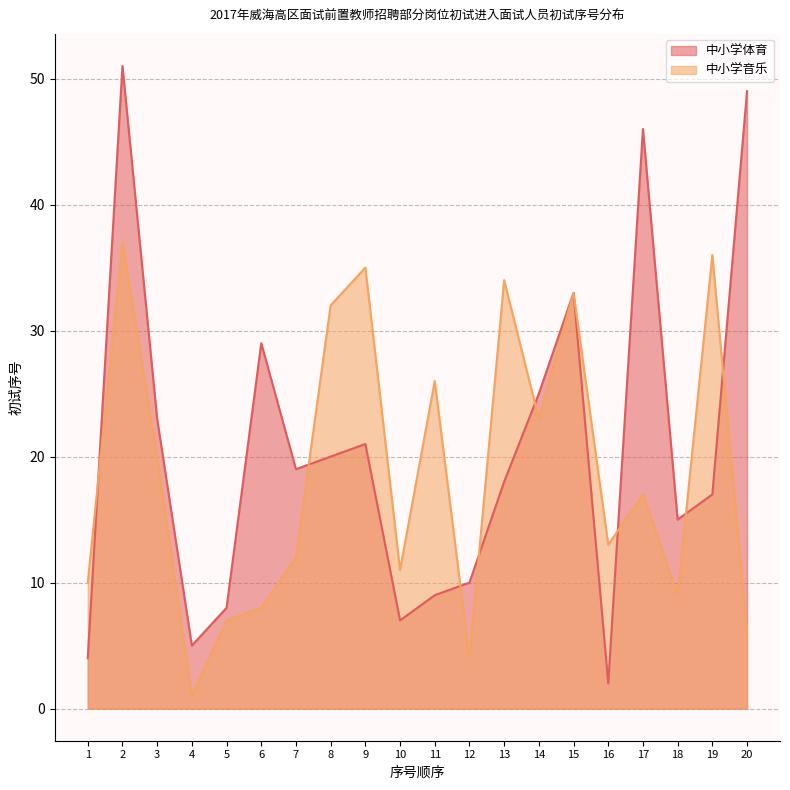

How many interior local valleys does the 中小学体育 series have?

5